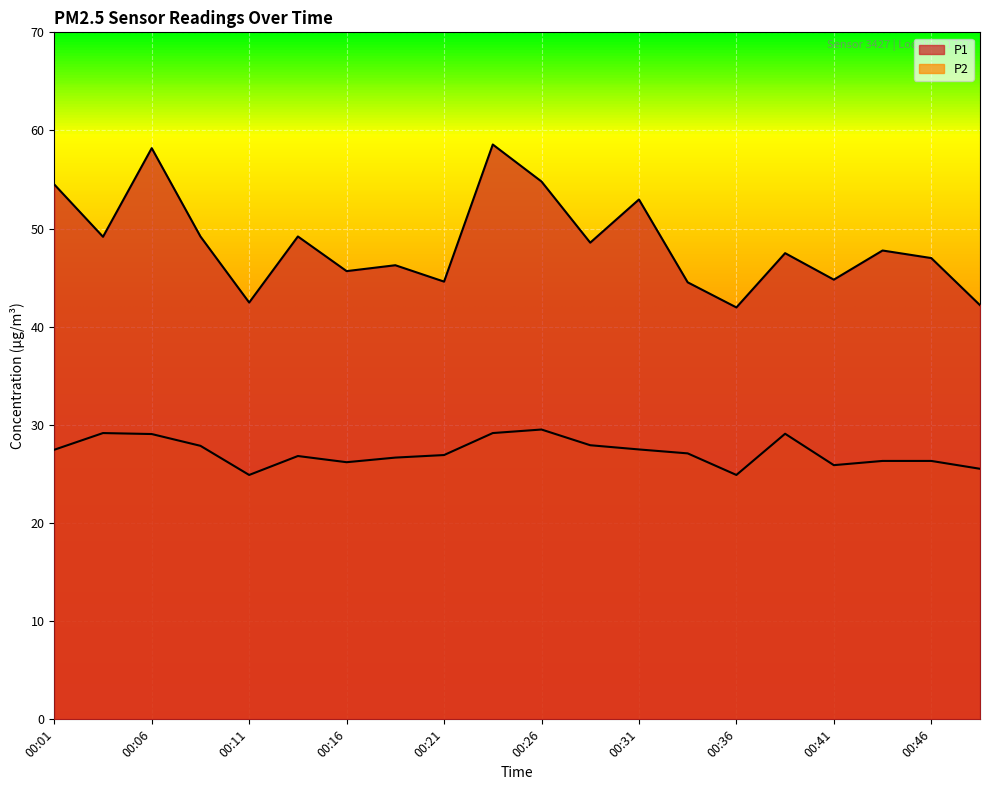

What is the difference between the highest and lowest values at 00:38?

18.4